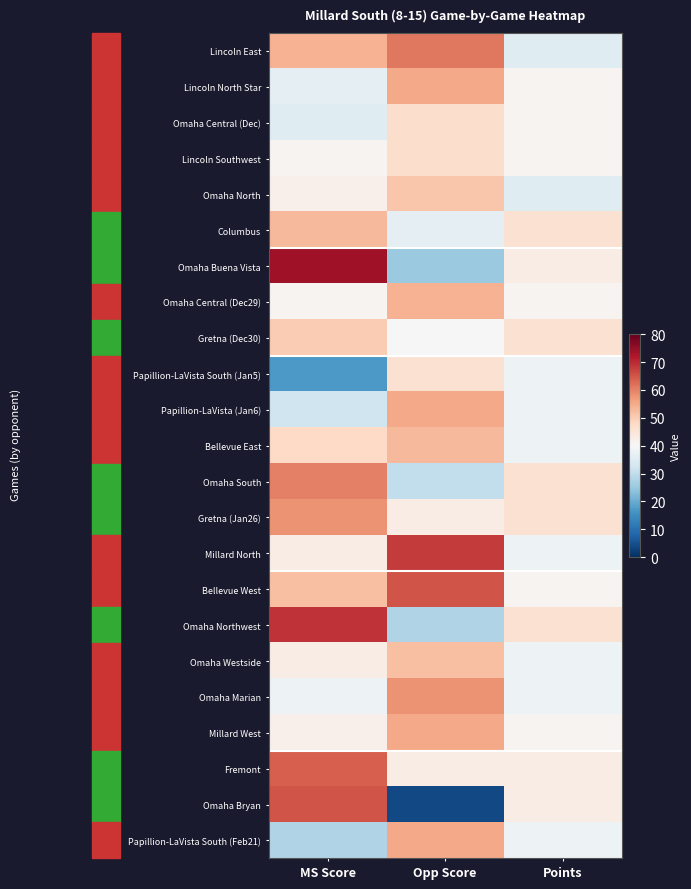

At which category is the sum across all series the highest?

MS Score